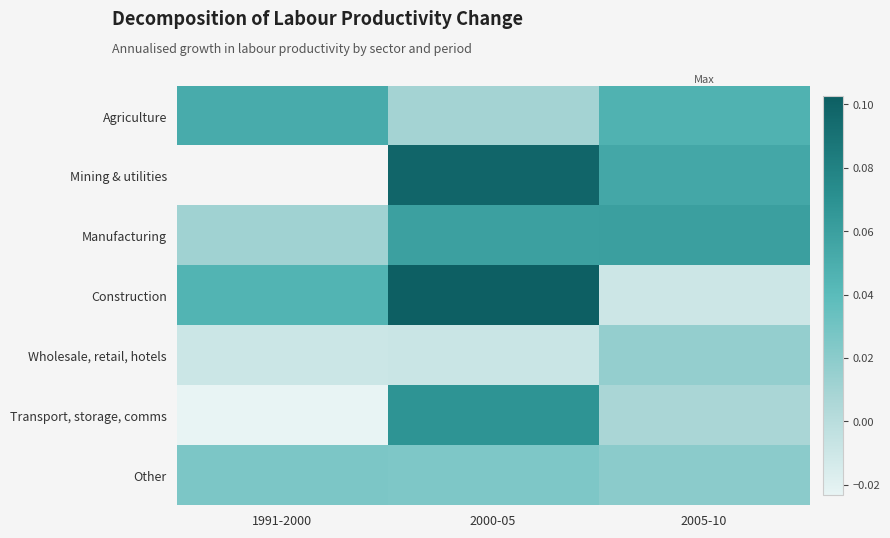

Count the number of categories in the chart.

3